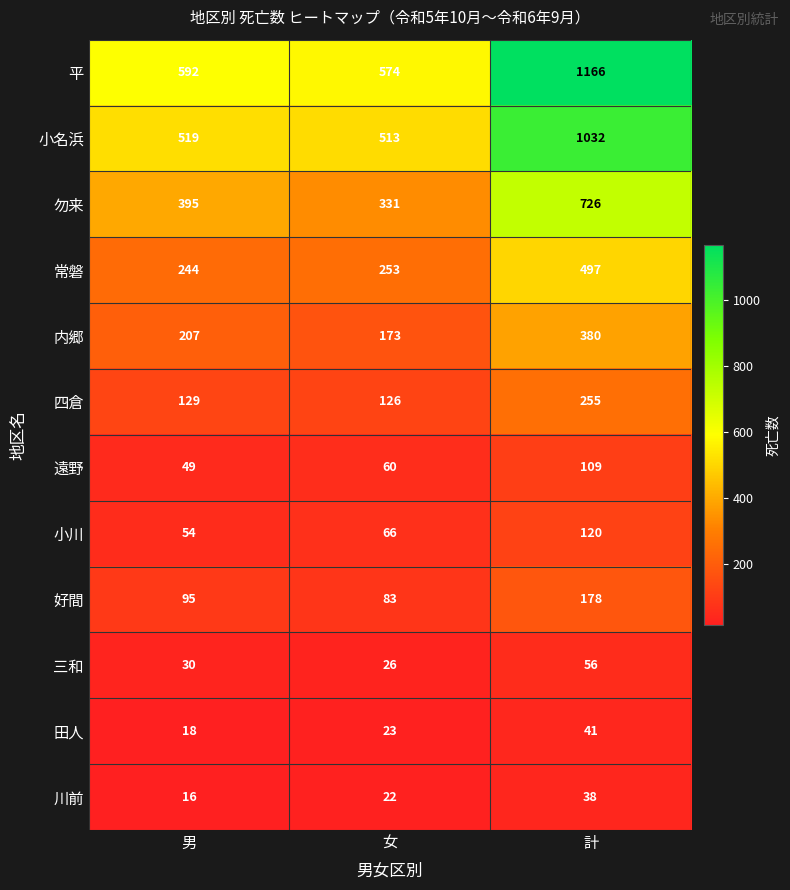

List the labels in order of 勿来 value, largest first.

計, 男, 女